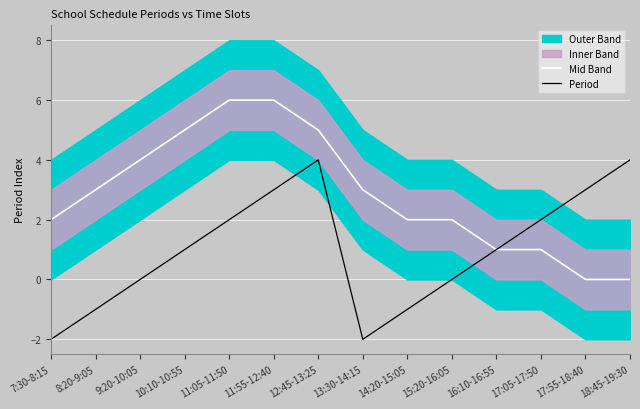

Count the Period values in the range -1 to 3.

10